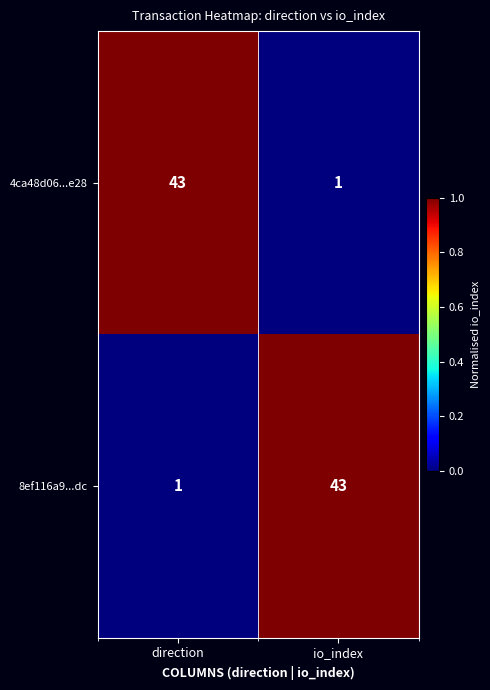

What is the difference between the maximum and minimum values in the 4ca48d06...e28 series?

42